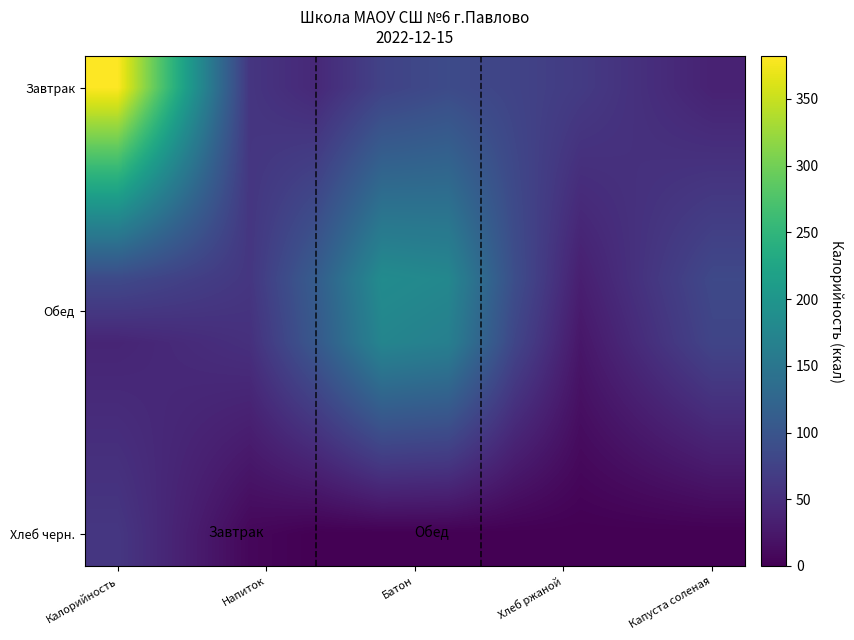

Which series has the widest spread of values?

Завтрак